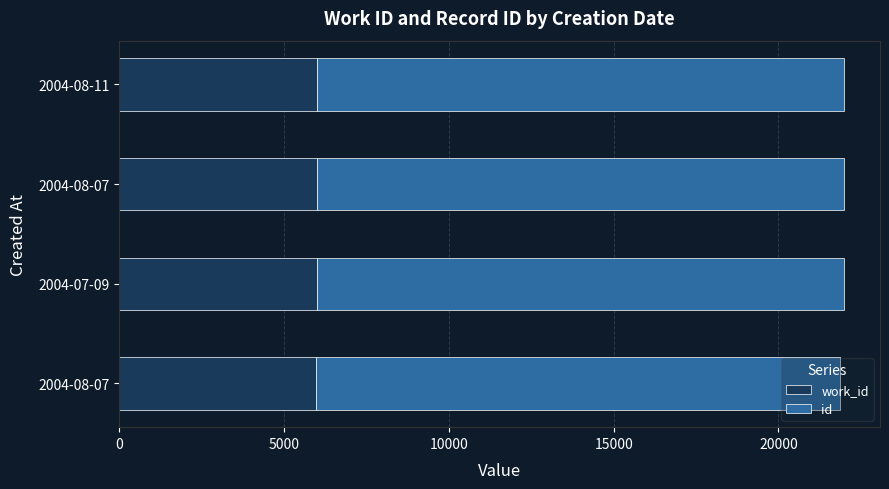

How many series are shown in this chart?

2